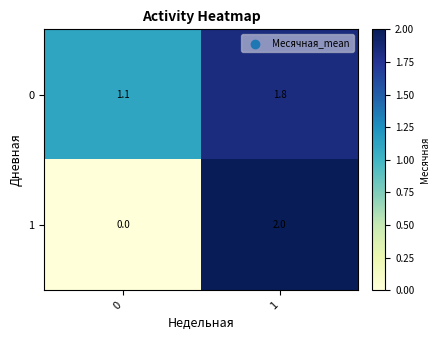

What is the approximate value of 0 at 0?

1.1